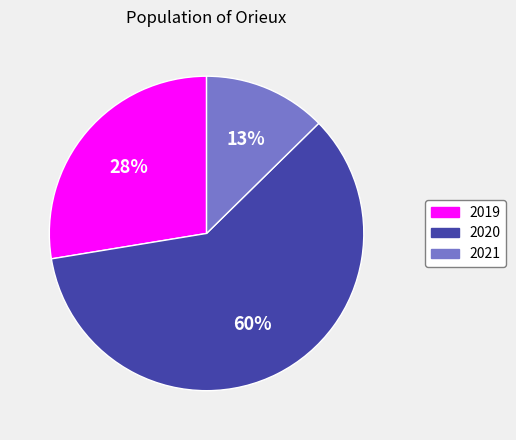

What is the smallest slice in the pie chart?

2021